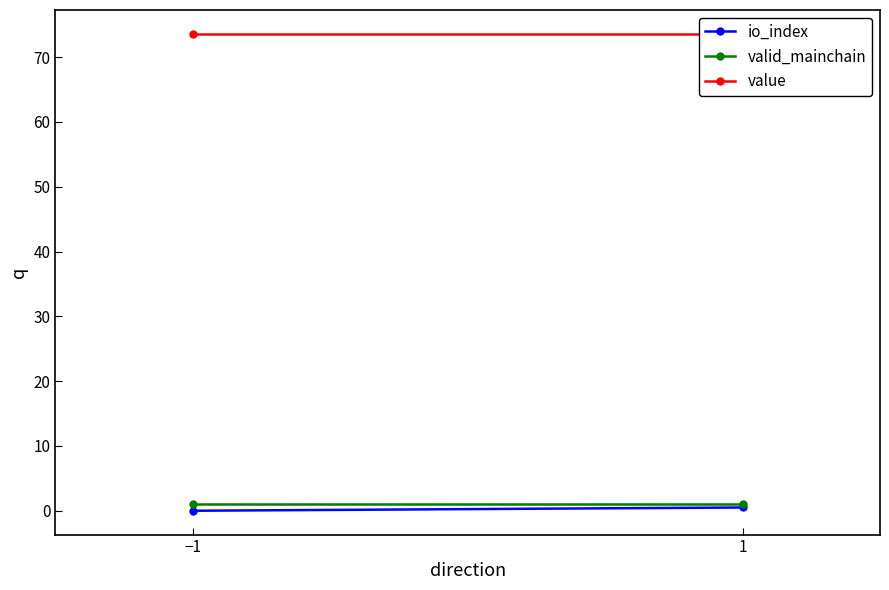

How many lines are shown in the chart?

3